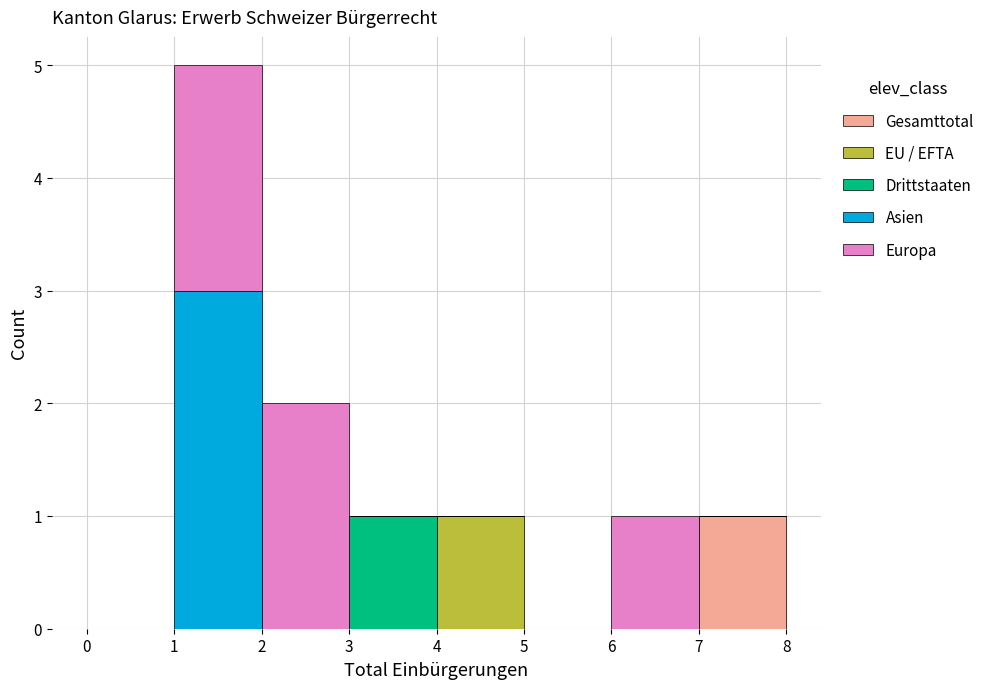

Reading left to right, transcribe this chart: for each stacked bar, give the range it covers on the x-axis and its total height. The values are not printed on the chart, so give them approximately, as read against the axis.

0 to 1: 0
1 to 2: 5
2 to 3: 2
3 to 4: 1
4 to 5: 1
5 to 6: 0
6 to 7: 1
7 to 8: 1